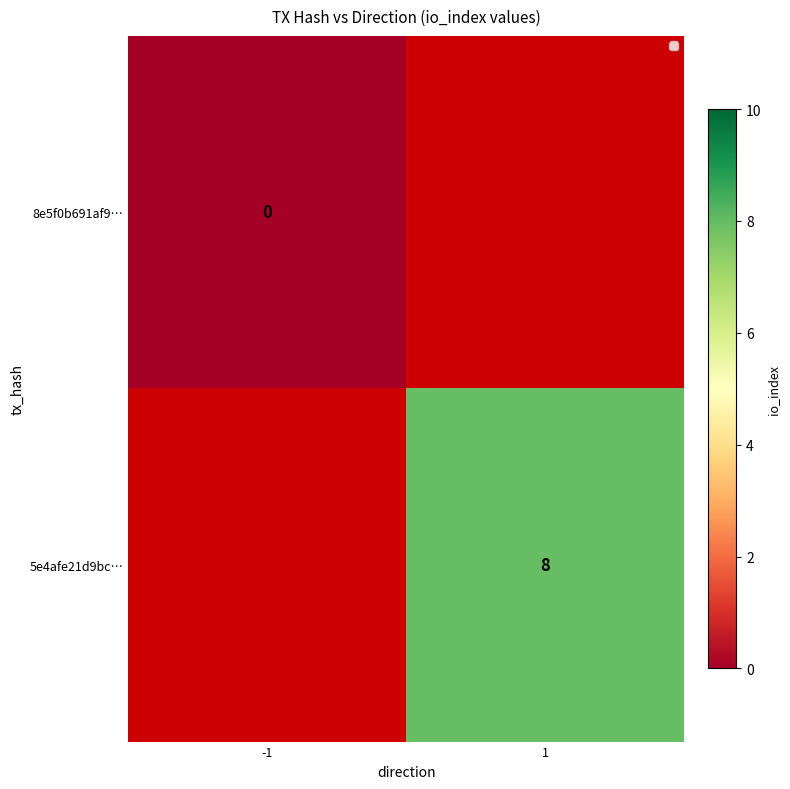

Is it true that 5e4afe21d9bc… equals 8 at 1?

True